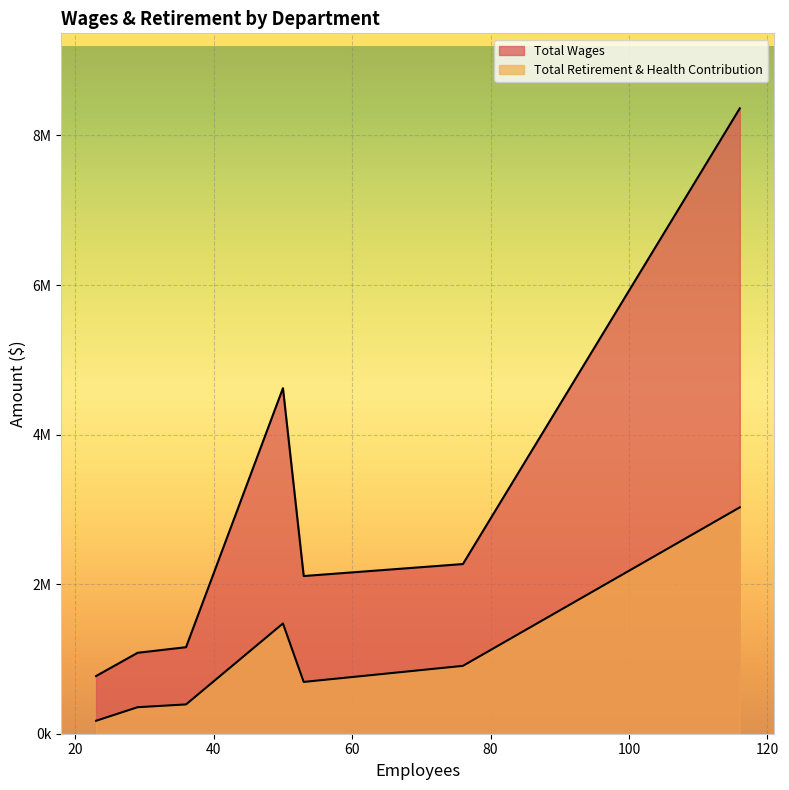

What is the highest value of the Total Wages series?

8361917